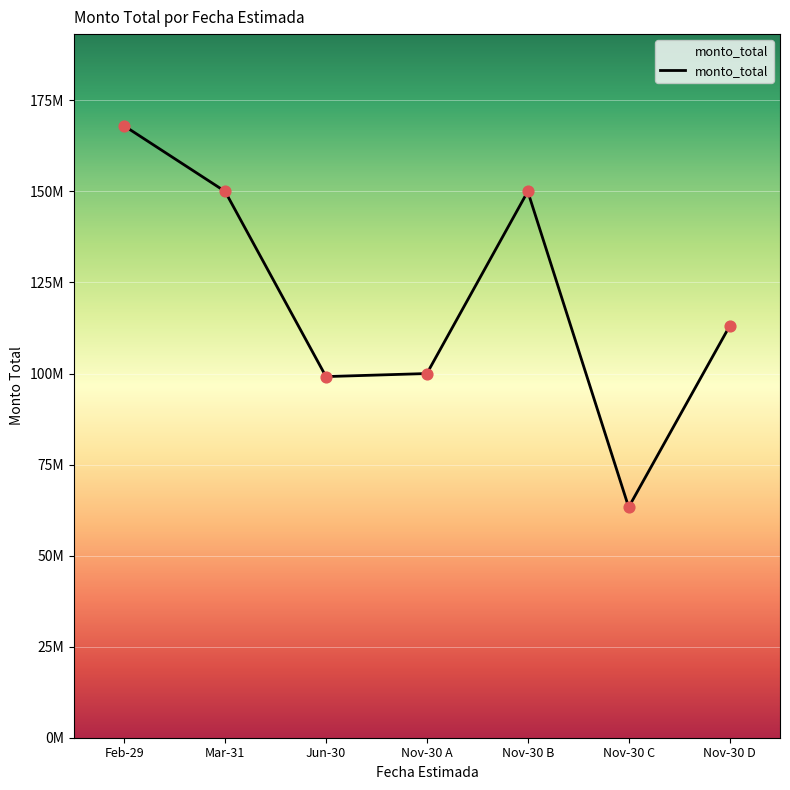

Does the chart have visible grid lines?

Yes